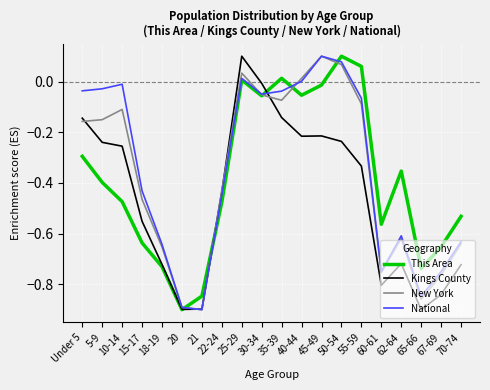

At which category is the sum across all series the highest?

25-29